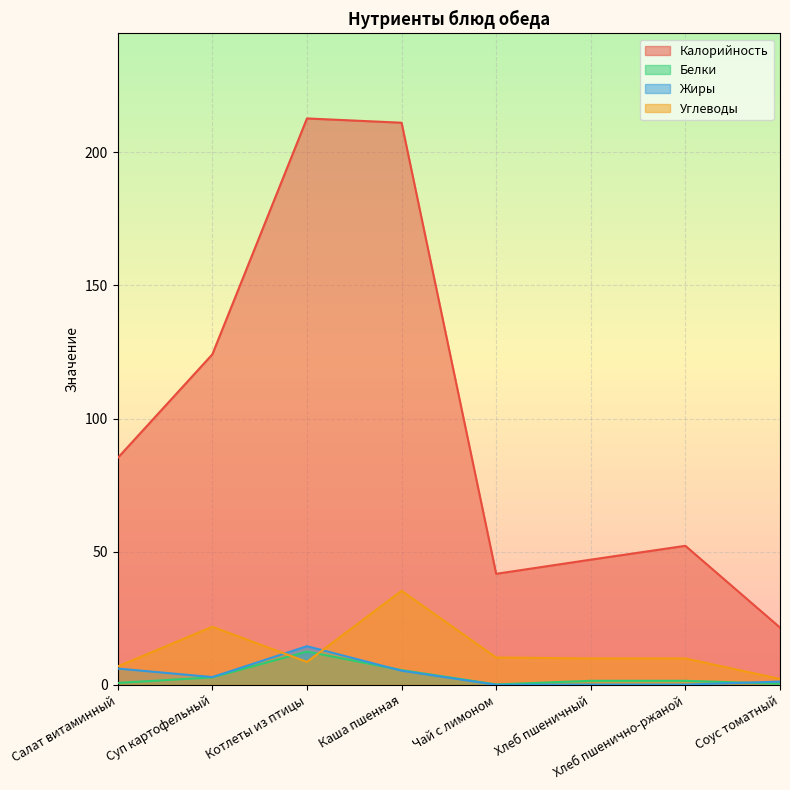

How many interior local peaks does the Калорийность series have?

2